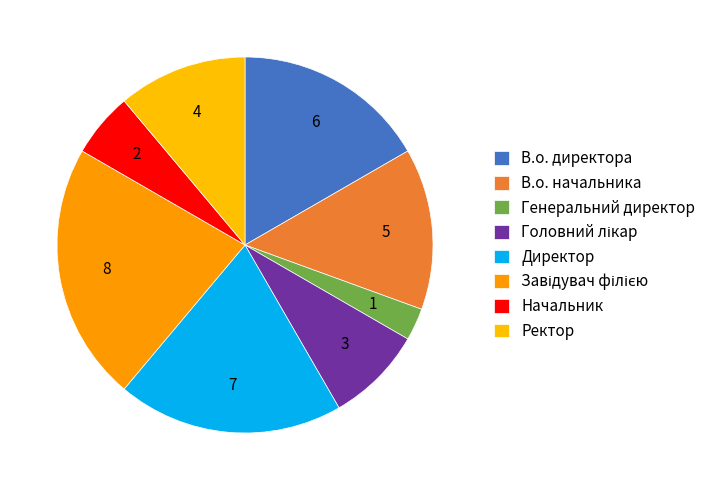

The Начальник slice represents 6% of the pie. True or false?

True